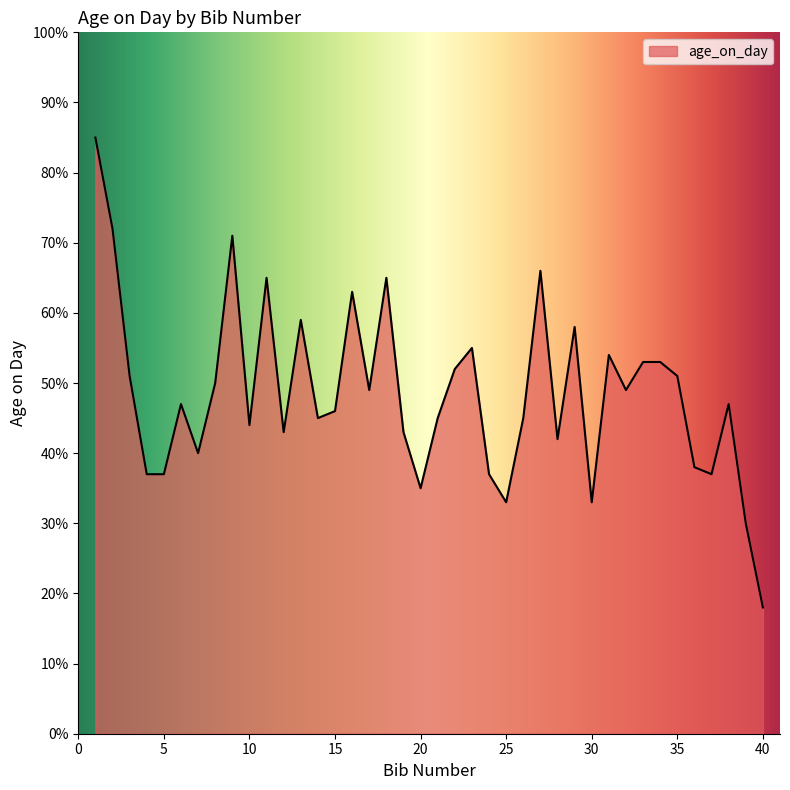

What is the minimum value shown in the chart?

18